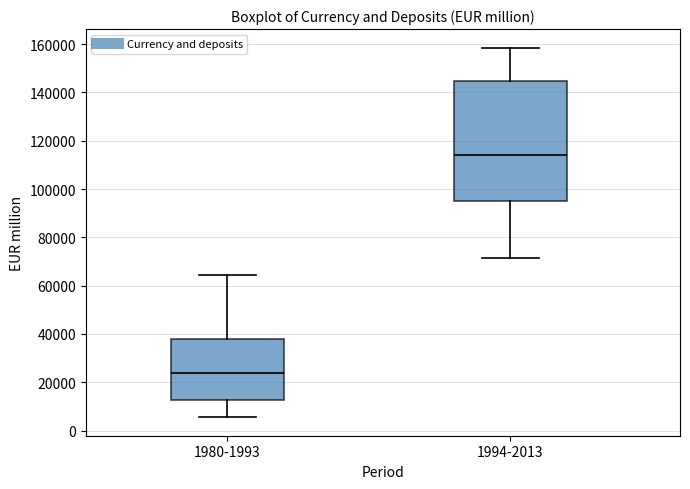

Which box's median line is the lowest?

1980-1993